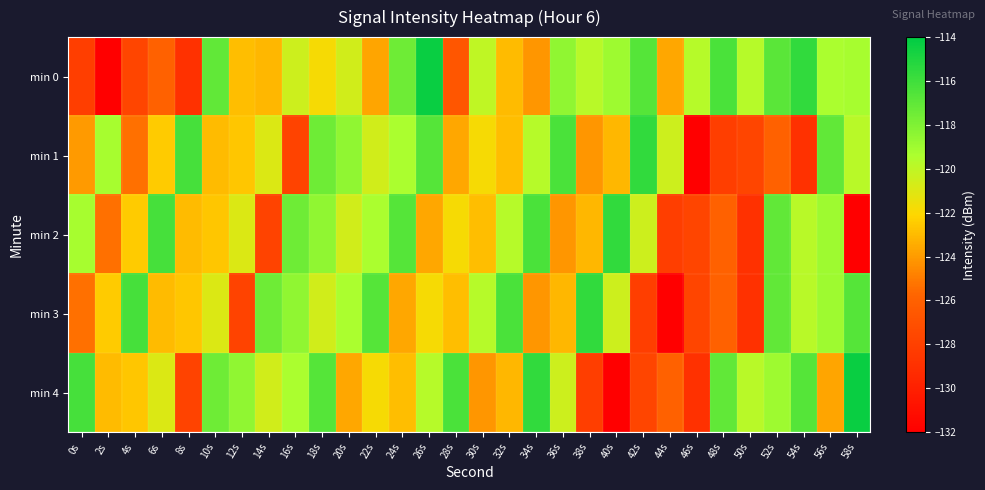

Which category has the lowest value across all series?

2s